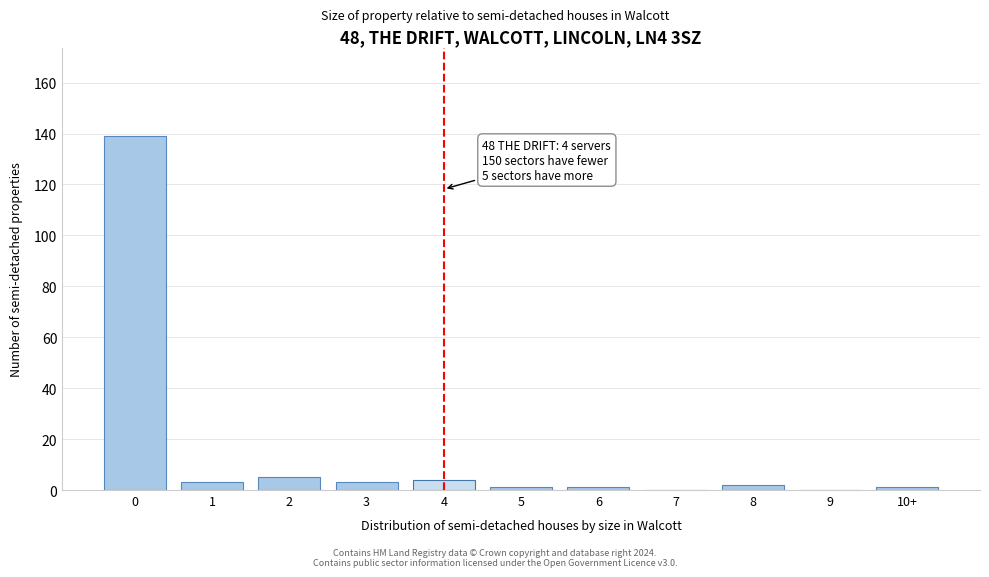

Reading left to right, transcribe all the data shown in this chart.

0=139	1=3	2=5	3=3	4=4	5=1	6=1	7=0	8=2	9=0	10+=1